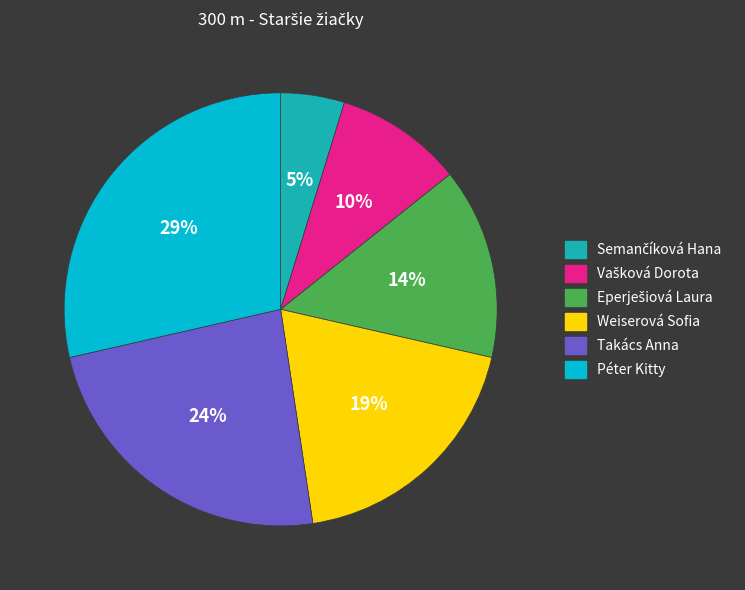

Is Takács Anna the majority of the pie?

No